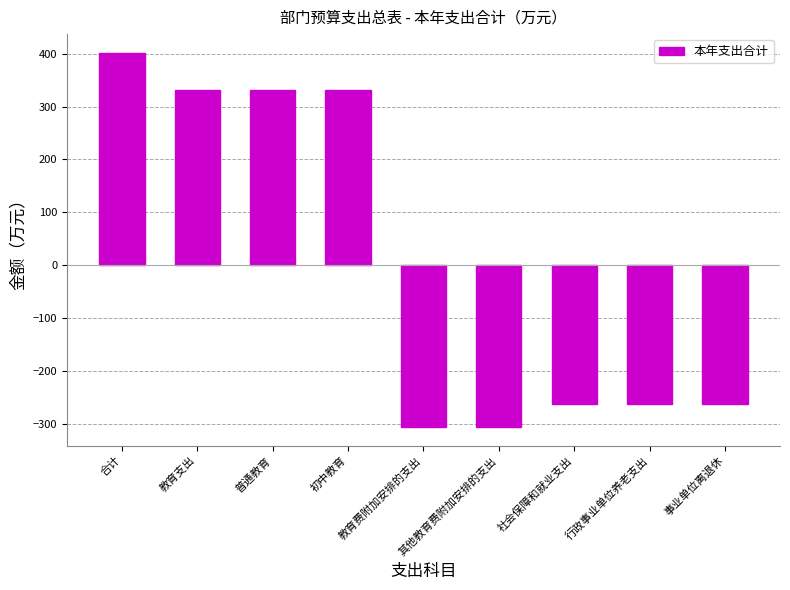

How many bars are there in total?

9